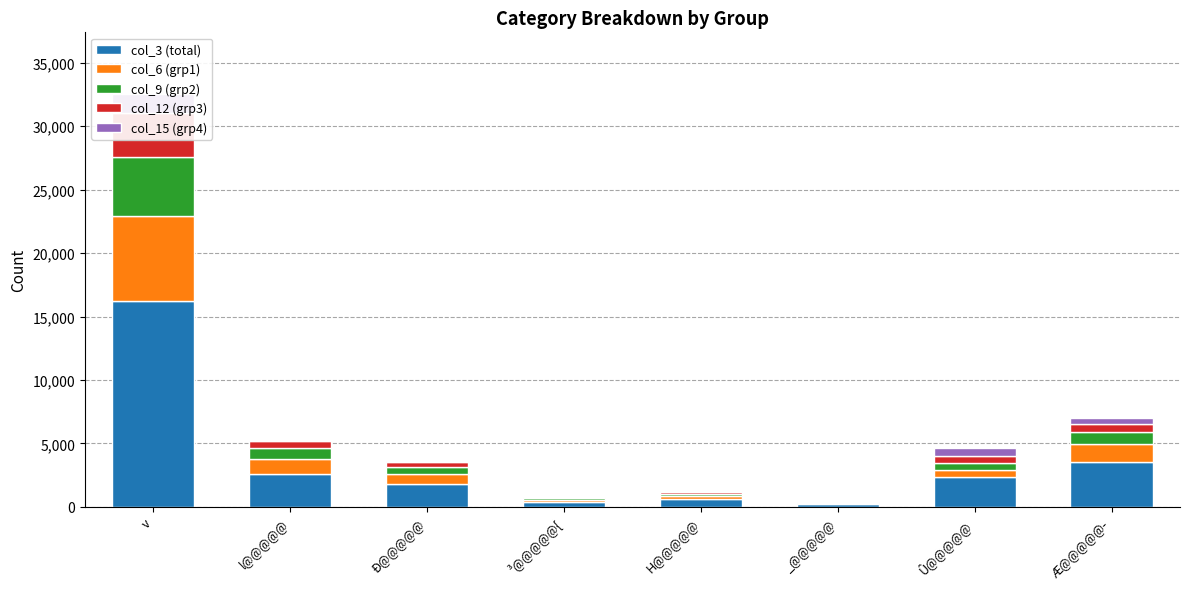

Which series changed the most between l@@@@@ and H@@@@@?

col_3 (total)